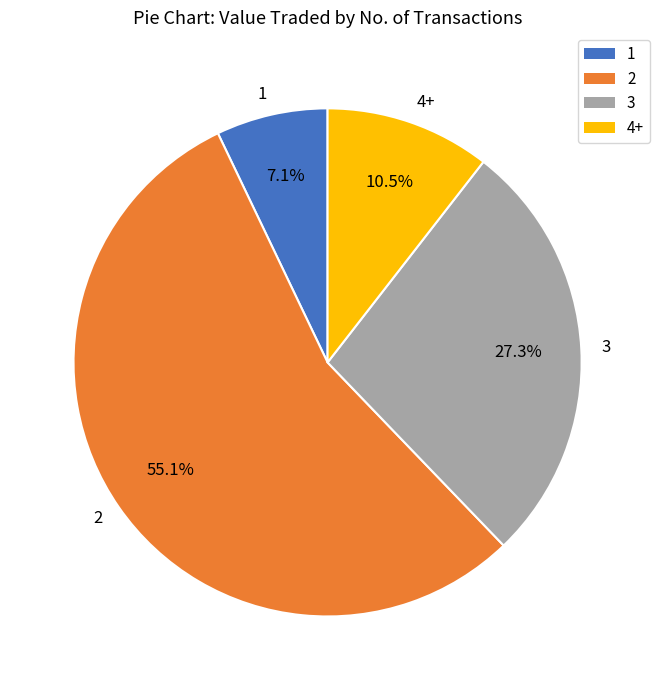

Which slice is the smallest?

1